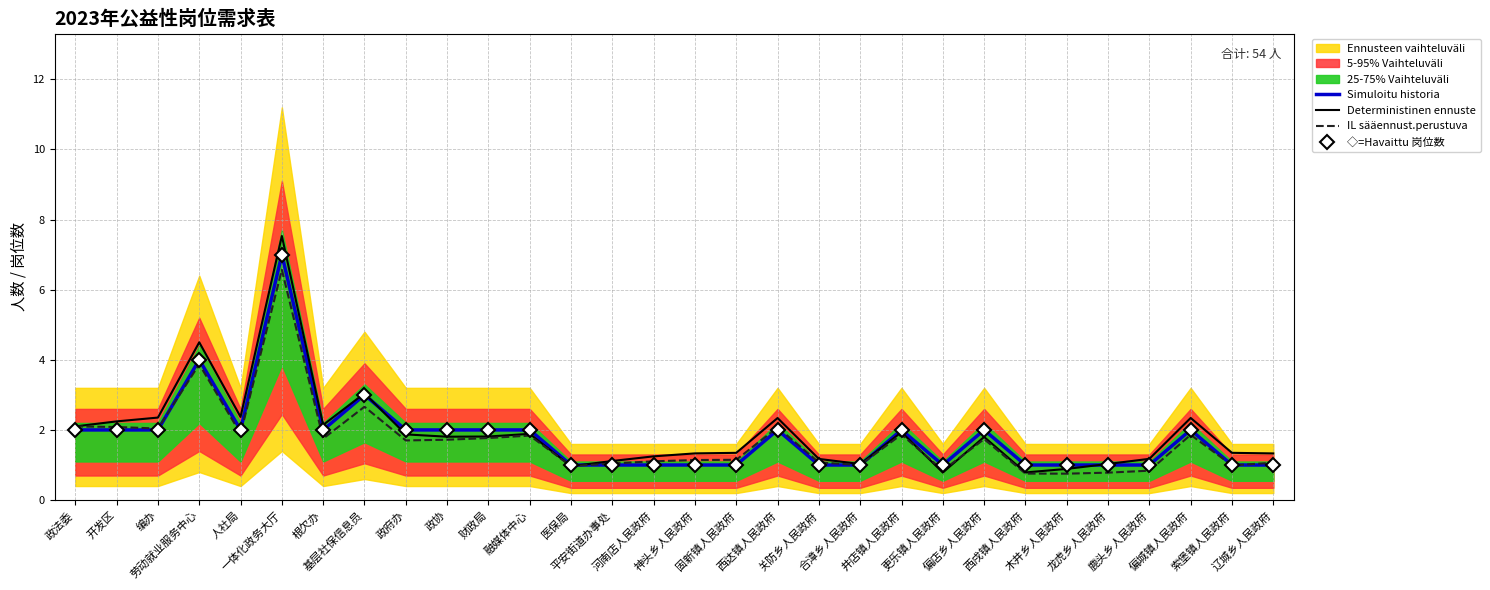

What is the average value of the ◇=Havaittu 岗位数 series?

1.8